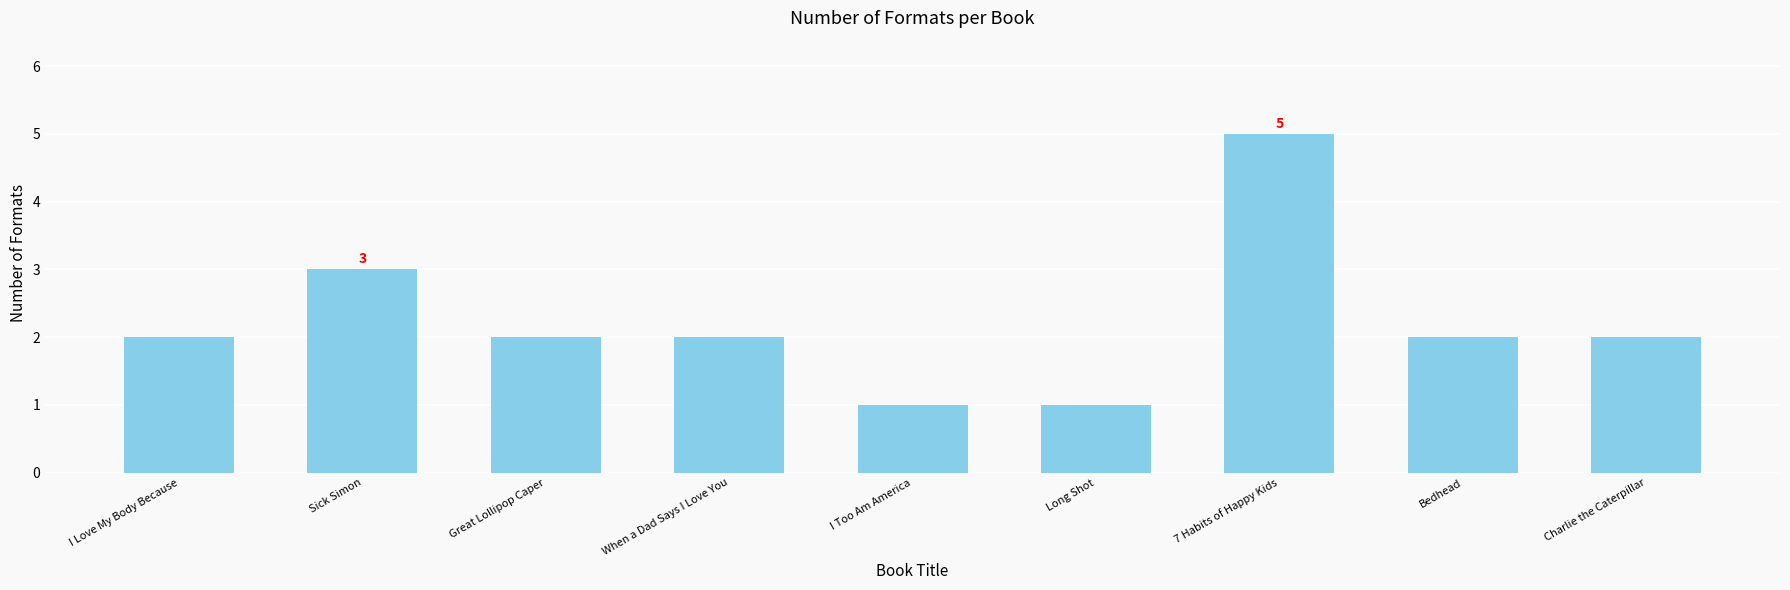

The value at Great Lollipop Caper is 1. True or false?

False